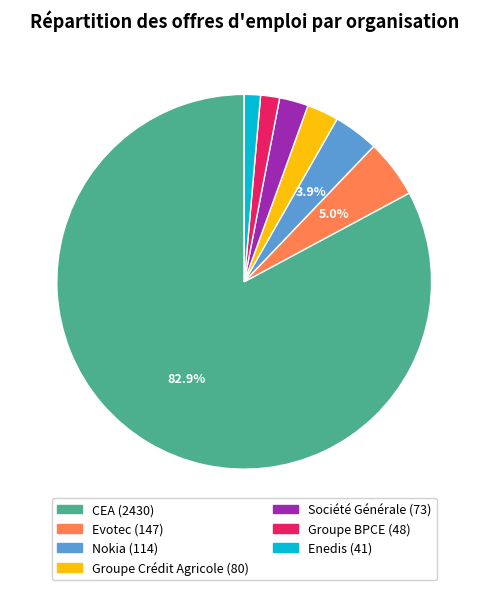

How many slices are in this pie chart?

7